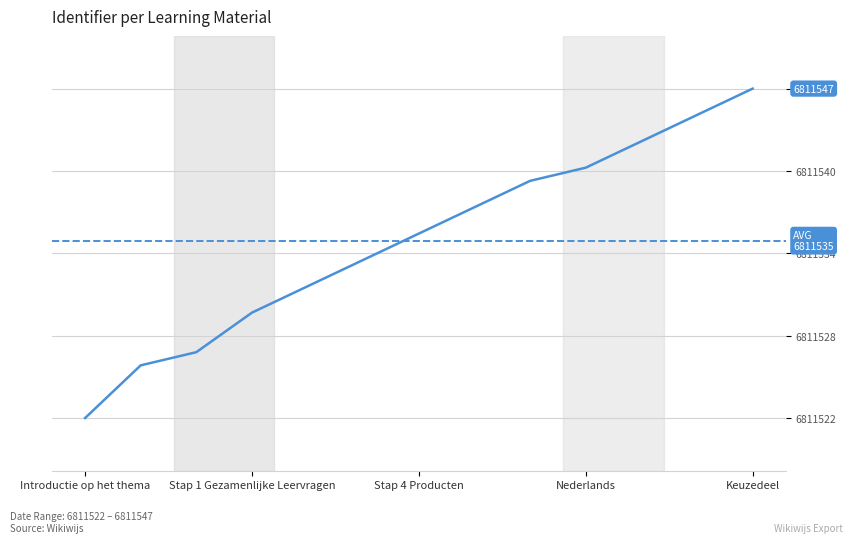

Does the chart have visible grid lines?

Yes